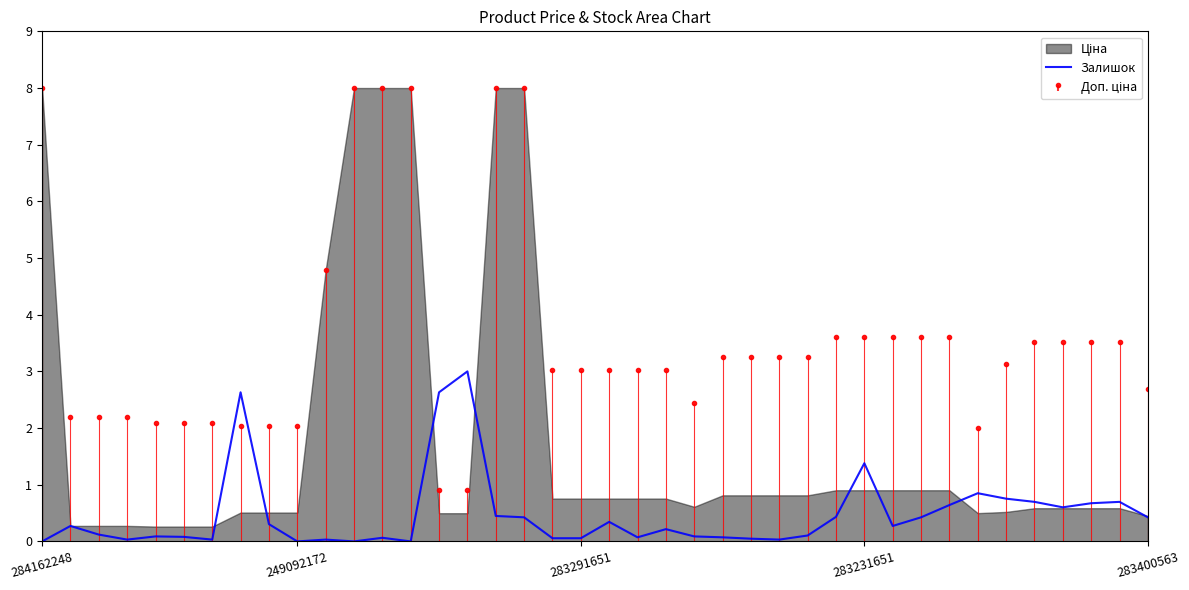

Is it true that Залишок equals 1.4 at 283231651?

True